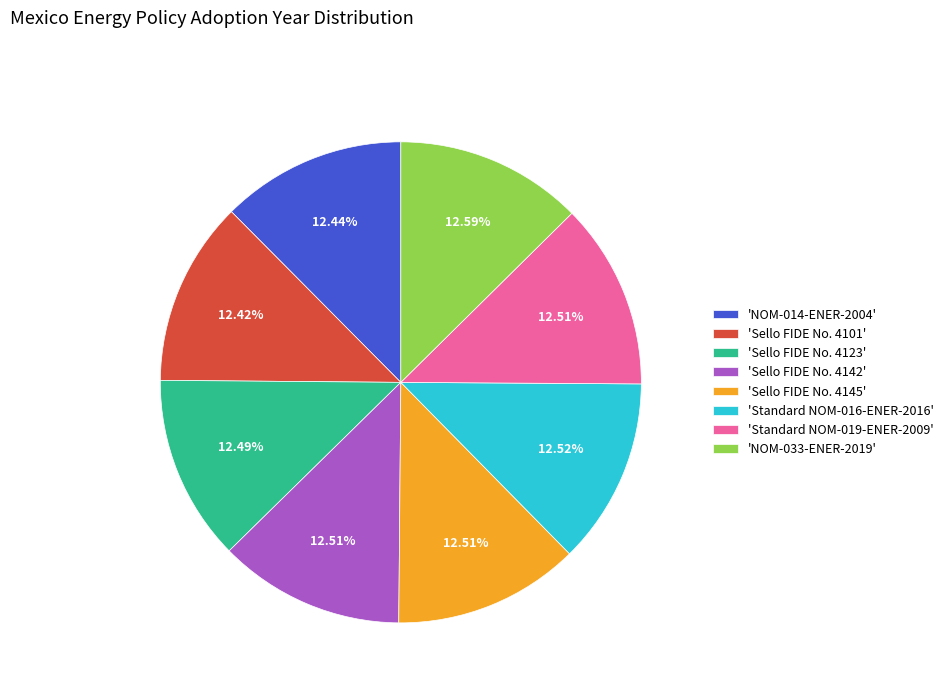

What is the ratio of the value at 'Standard NOM-016-ENER-2016' to the value at 'Sello FIDE No. 4123'?

1.0